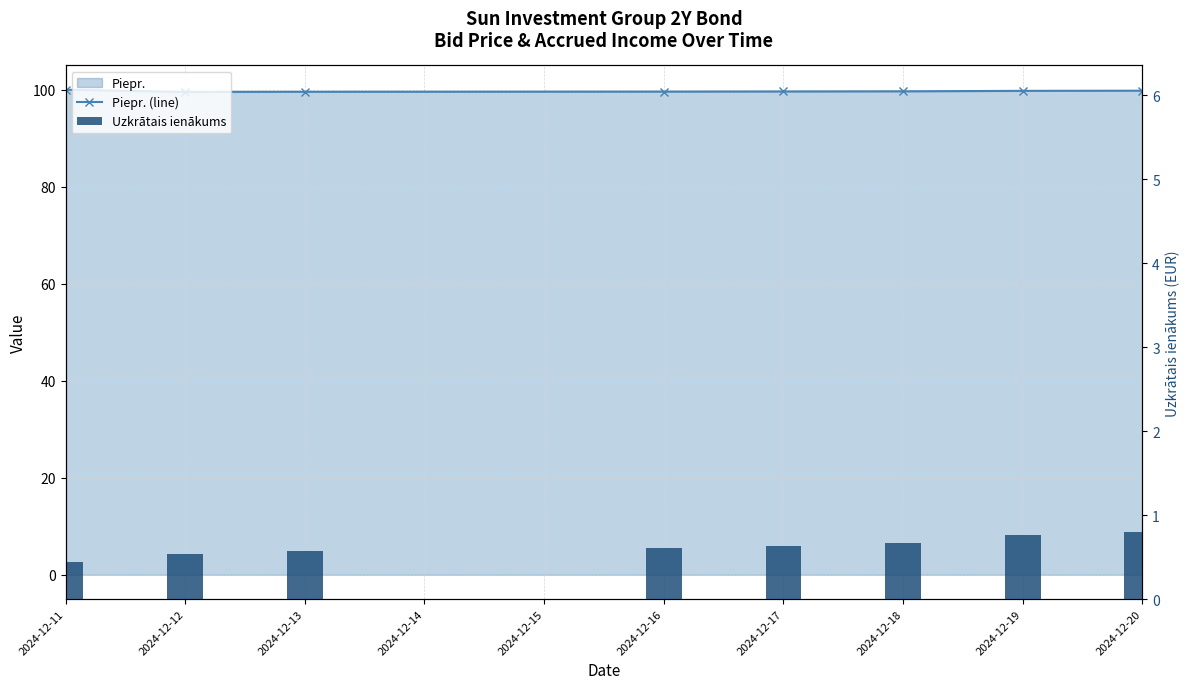

Between 2024-12-12 and 2024-12-11, which is larger?

2024-12-11